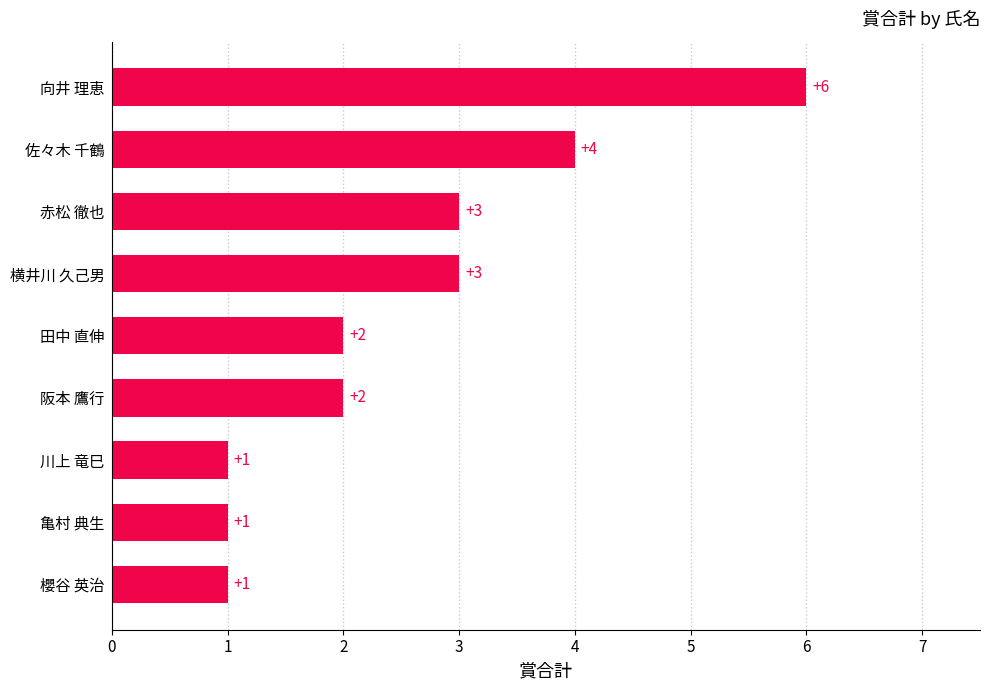

True or false: the data shows 5 at 佐々木 千鶴.

False